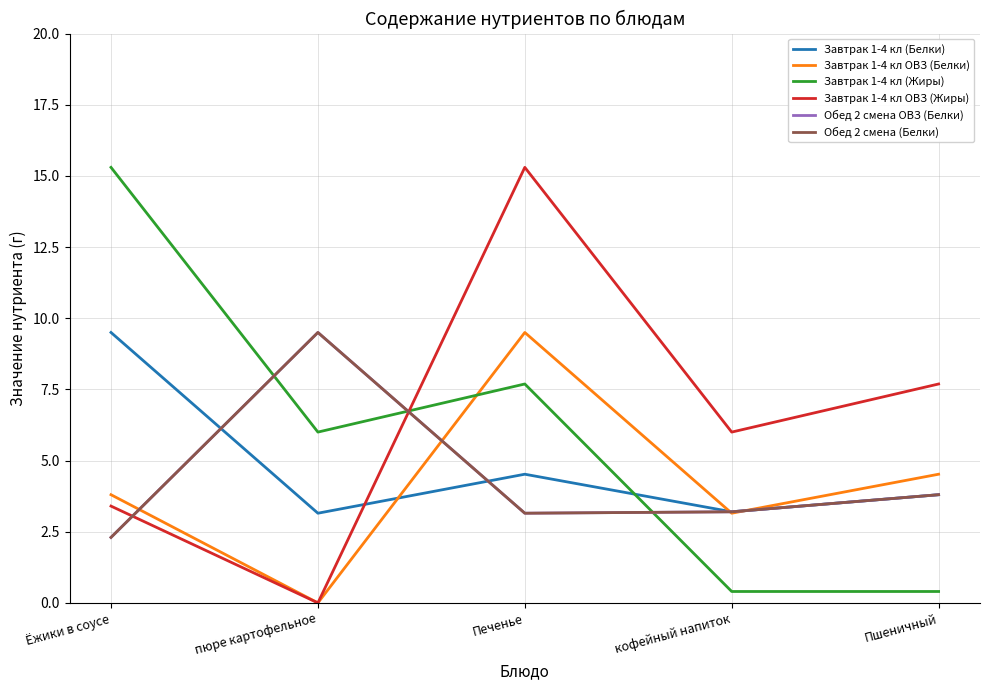

Is it true that Завтрак 1-4 кл ОВЗ (Белки) equals 1.8 at Пшеничный?

False